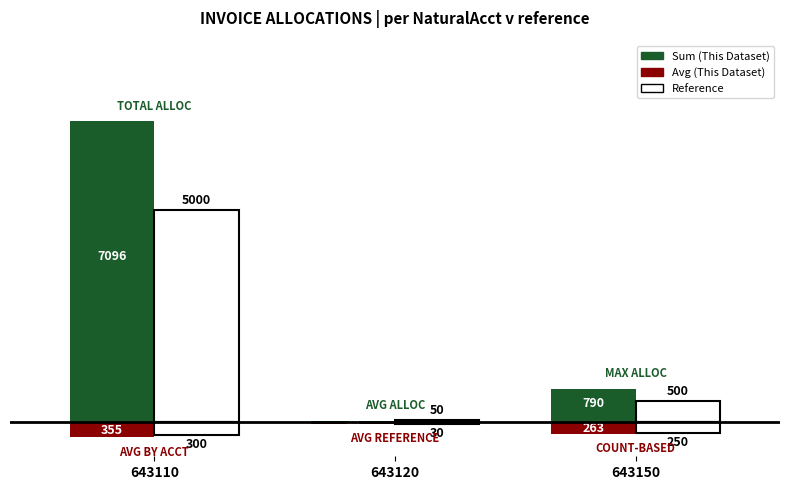

Is it true that Ref (Avg) equals -186.4 at 643110?

False